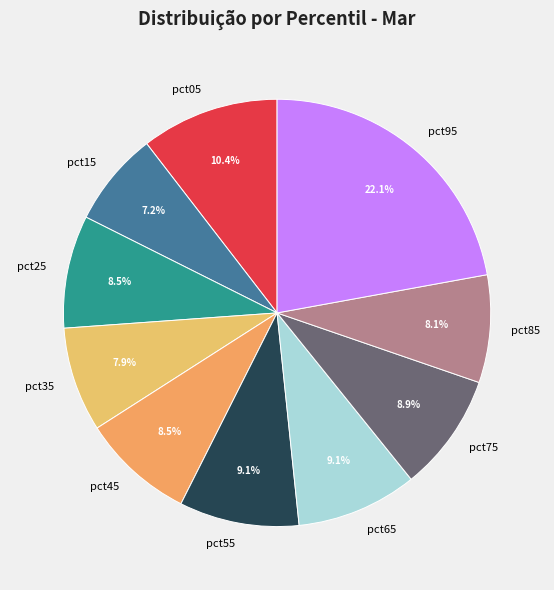

Count the number of slices in the pie.

10